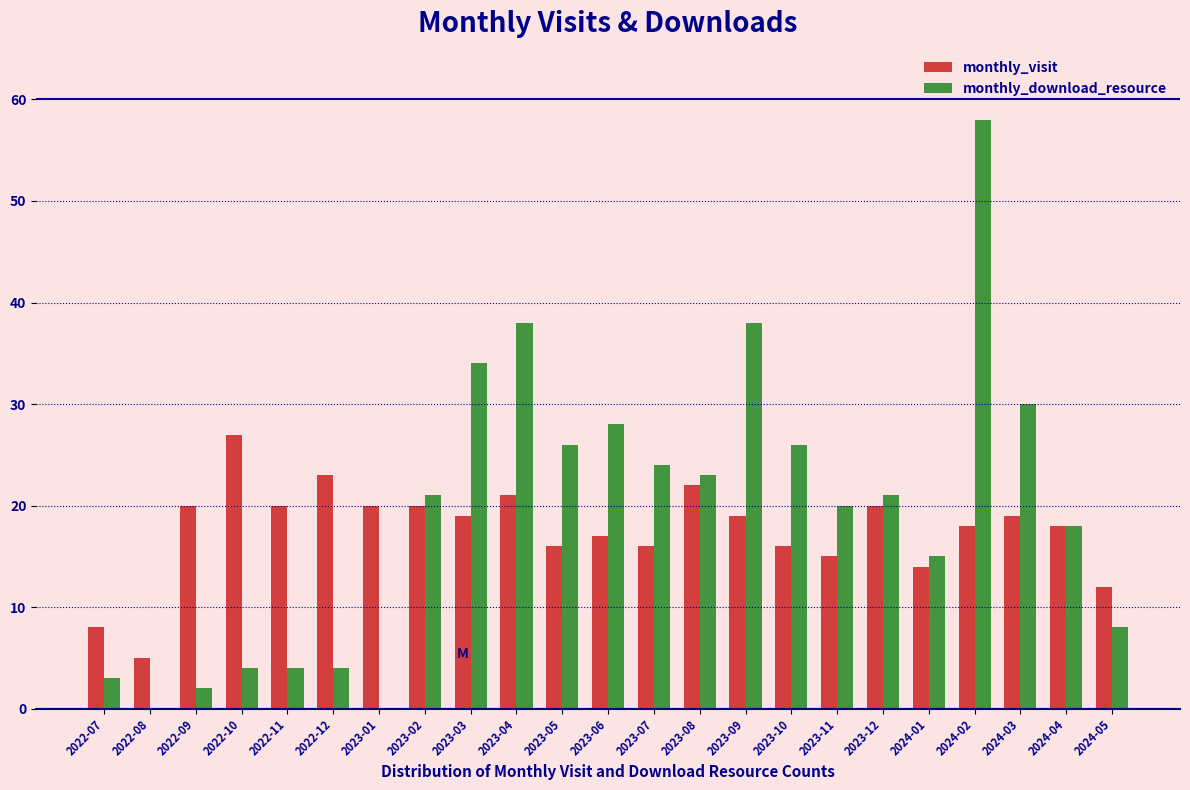

At which label is monthly_download_resource closest to 29?

2023-06